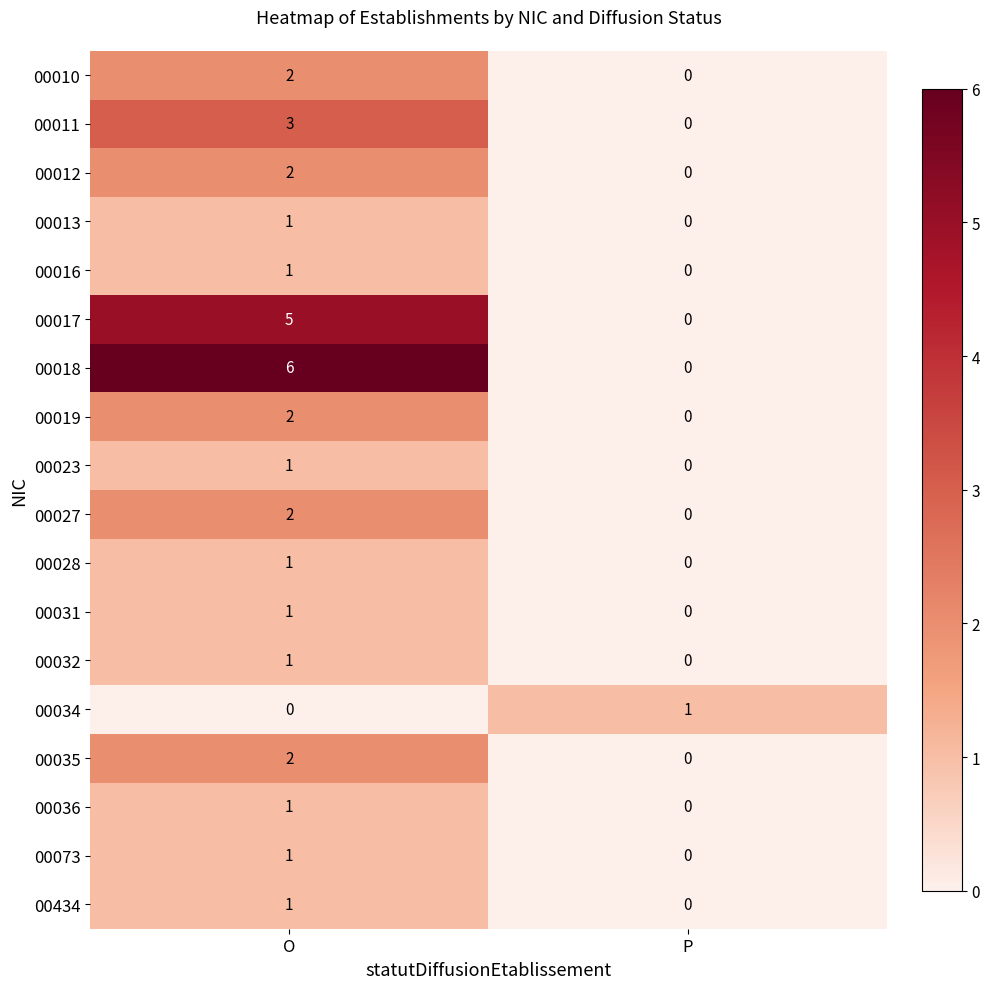

The 00019 series shows -1 at P. True or false?

False